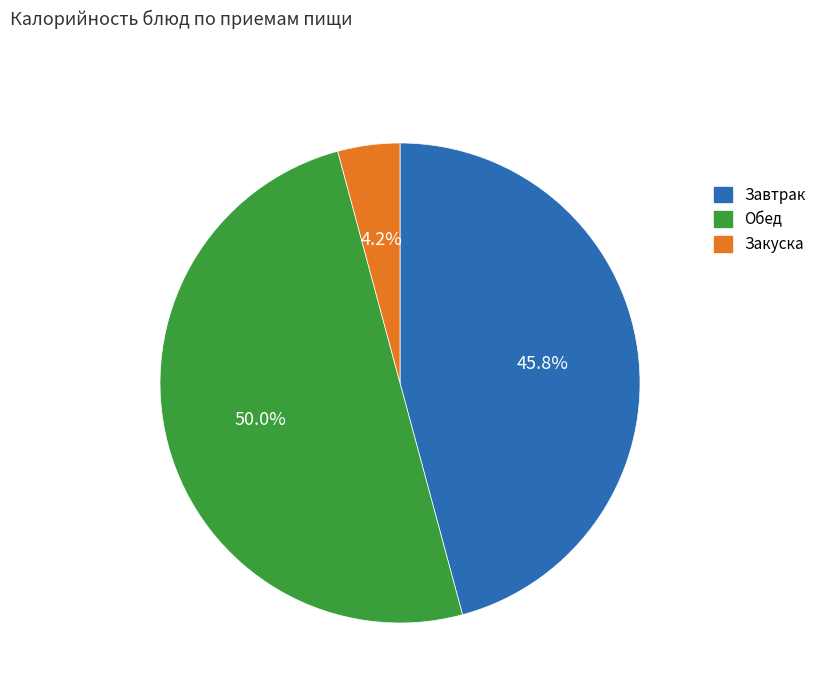

How many segments does this pie chart have?

3